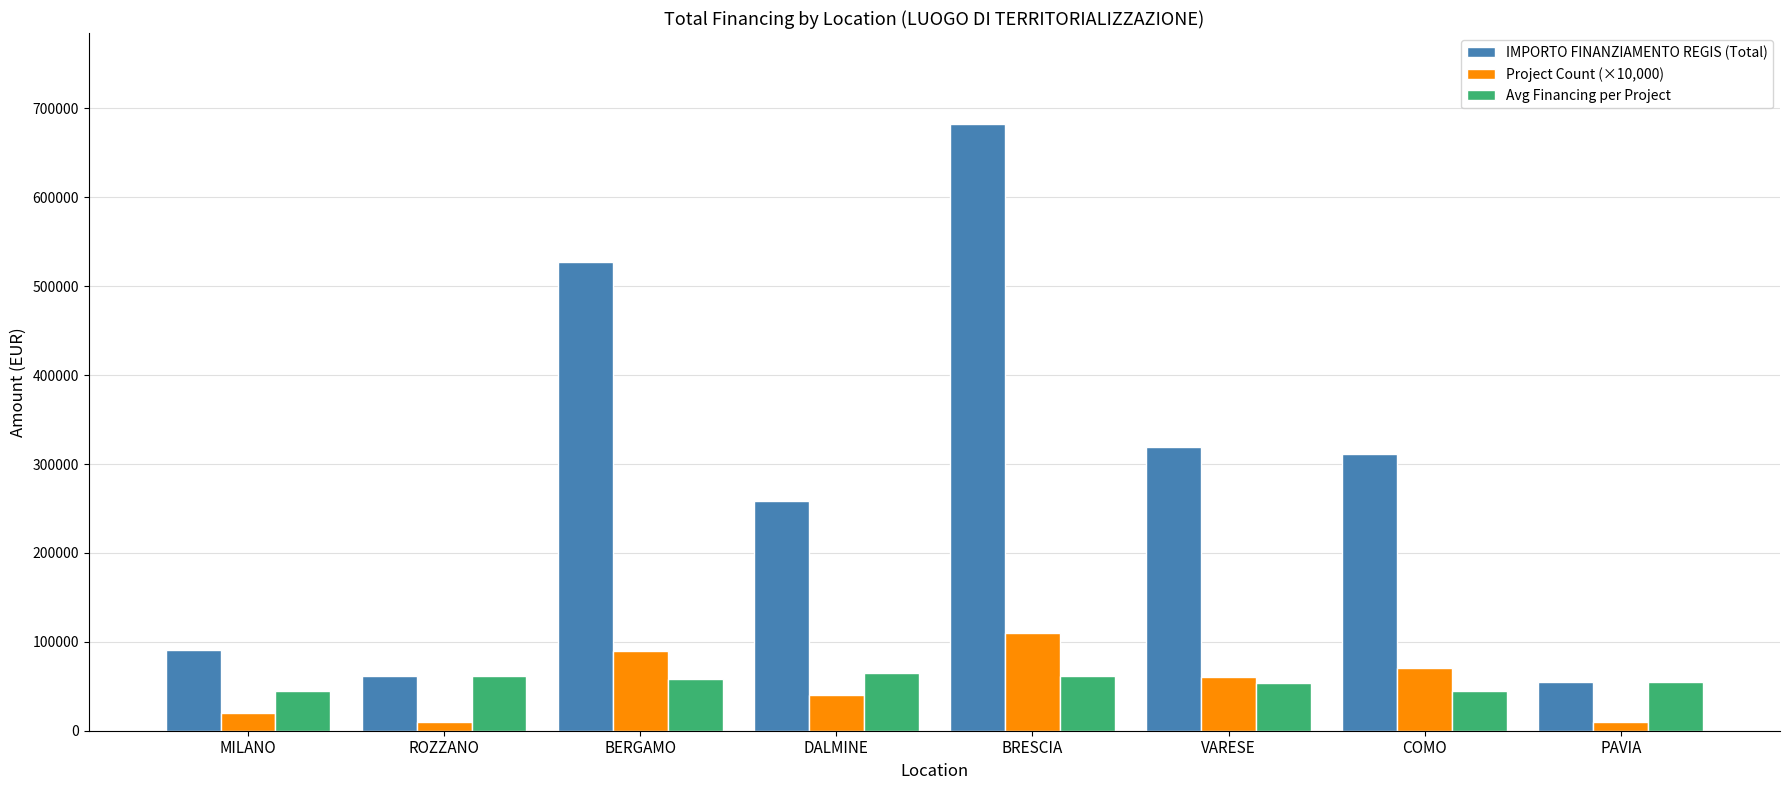

What position from the right is BRESCIA?

4